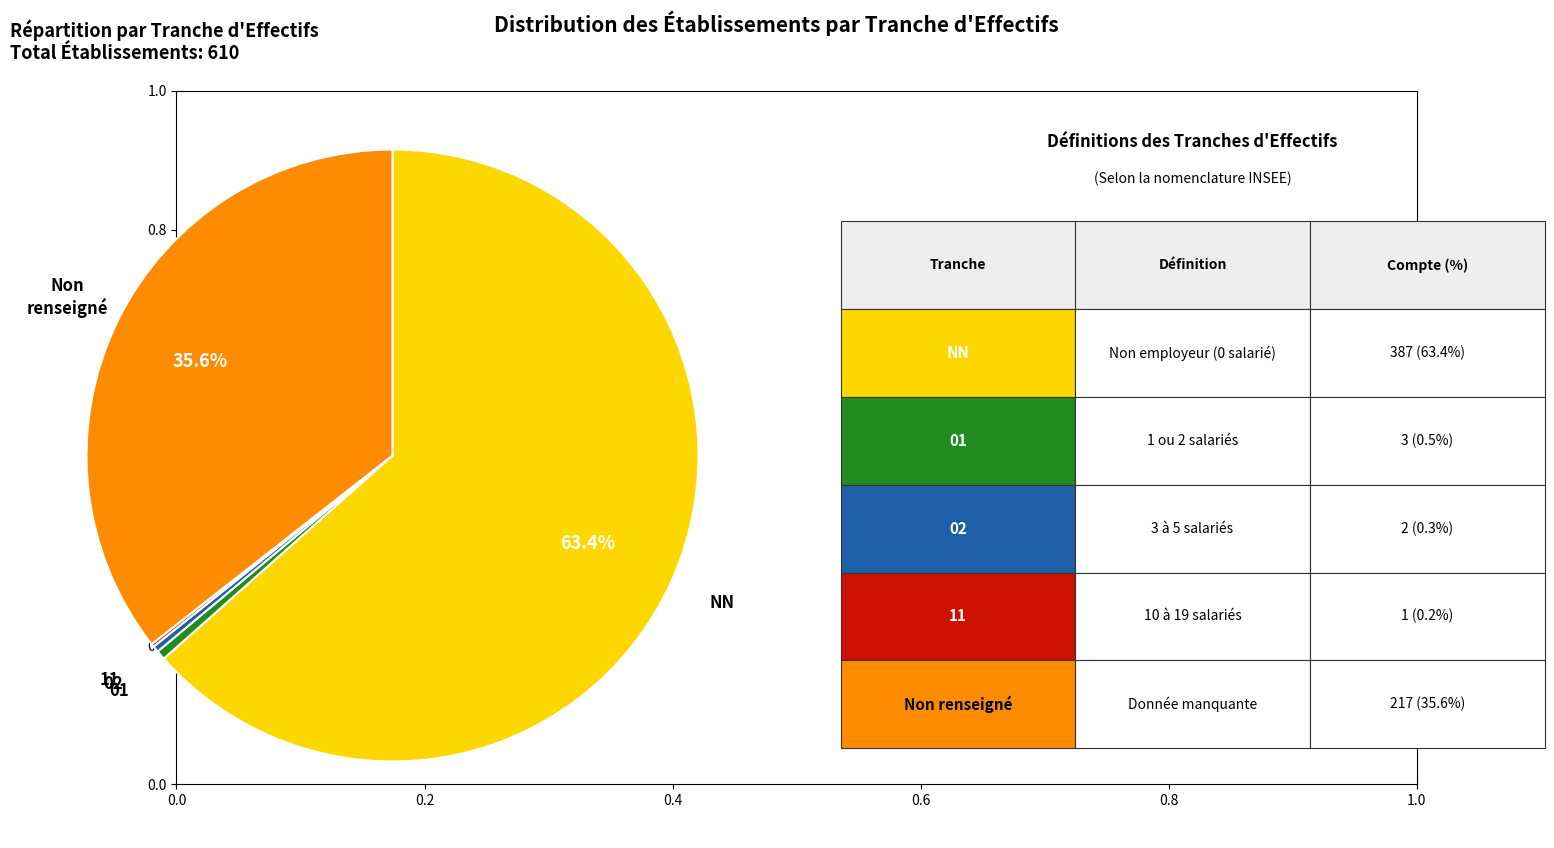

Does any single category account for the majority?

Yes